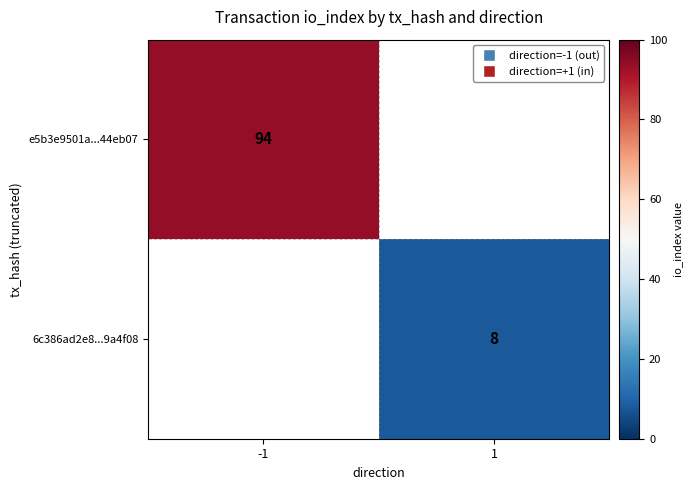

Is the value of 6c386ad2e8...9a4f08 at 1 greater than the value of e5b3e9501a...44eb07 at -1?

No